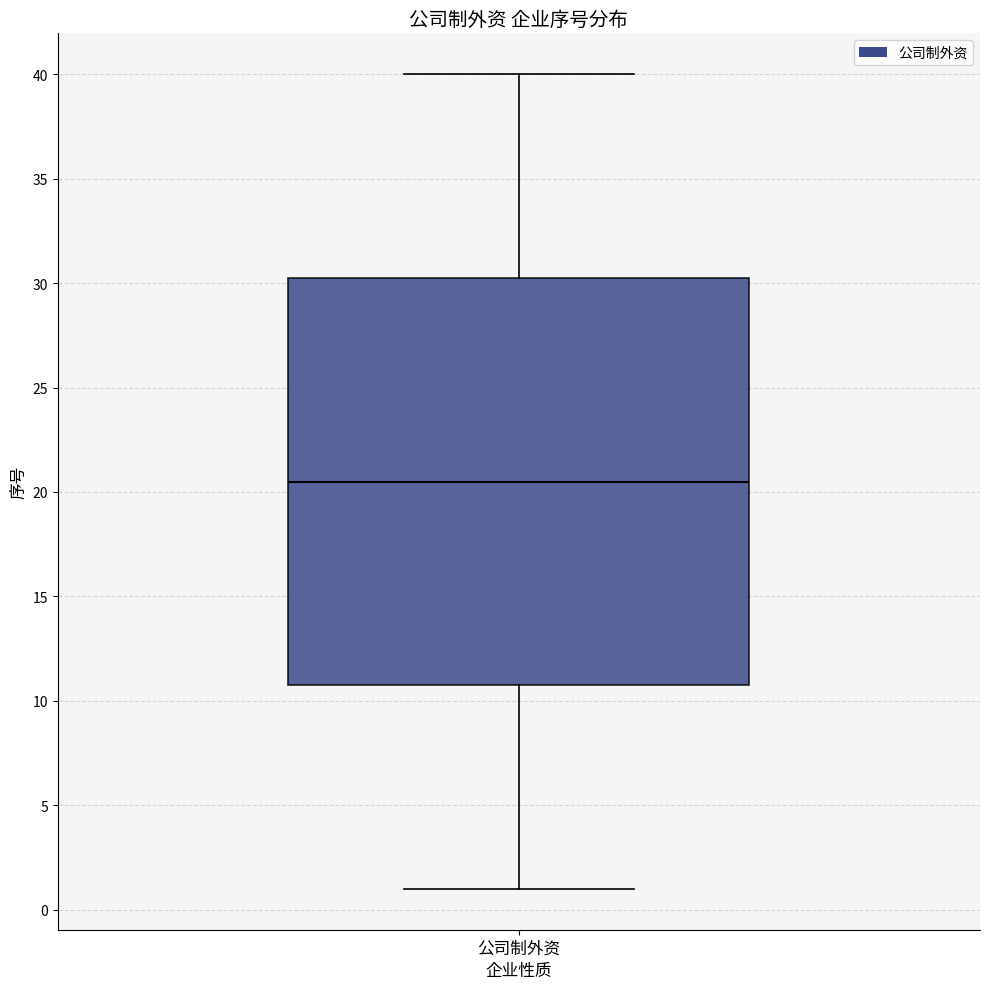

Where does the upper whisker of the box for 公司制外资 end on the y-axis? The values are not printed on the chart, so give them approximately, as read against the axis.

40.0